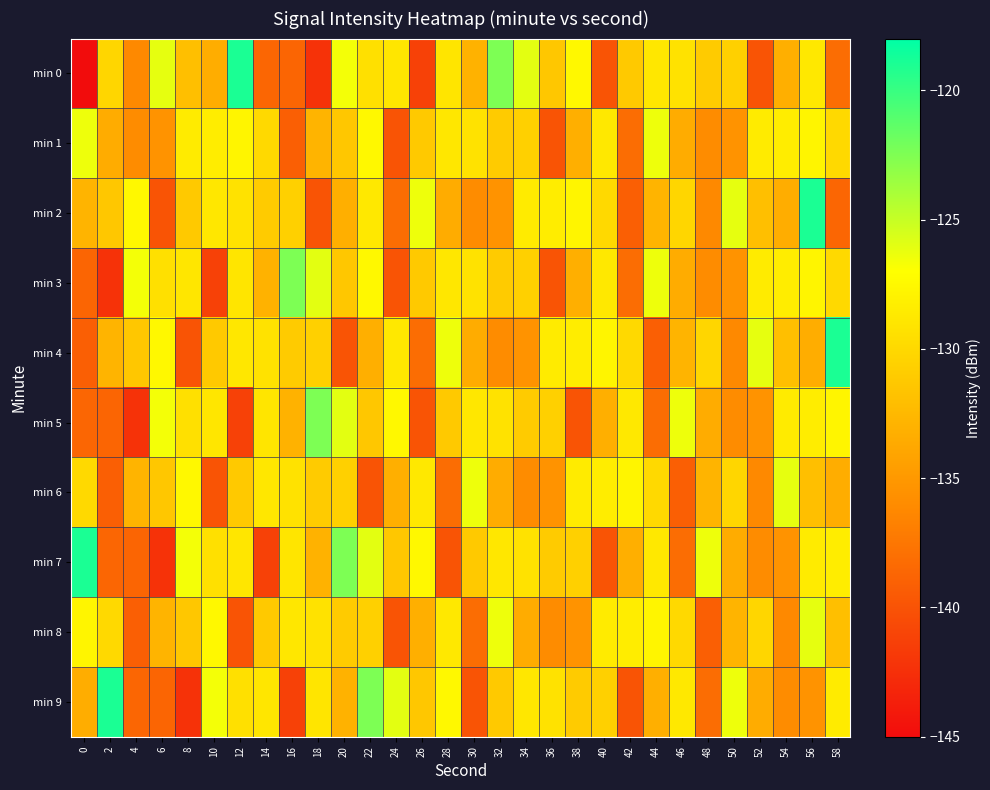

What is the difference between the highest and lowest values at 10?

14.7